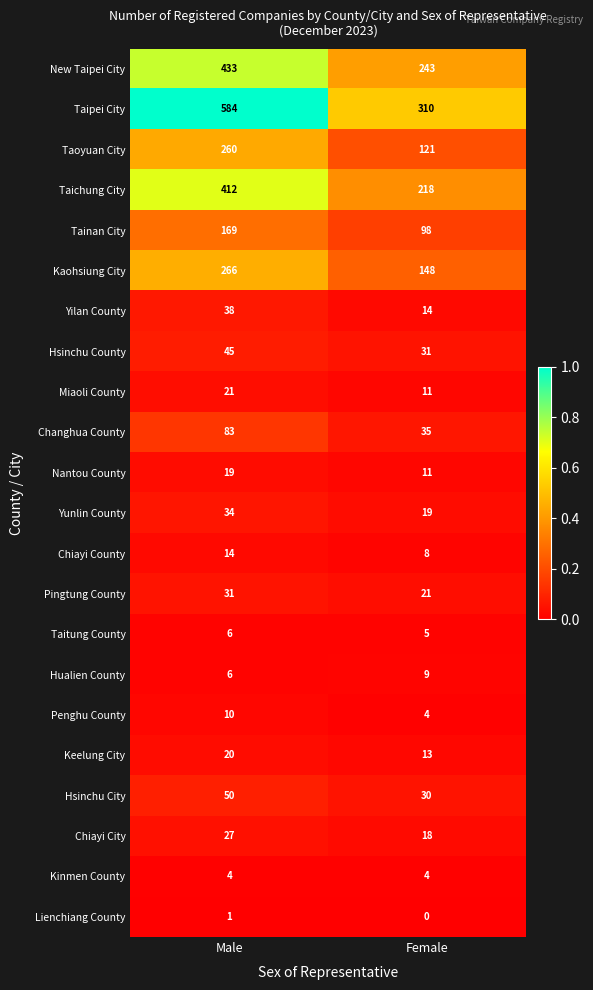

The value of Hsinchu County at Male is 71. True or false?

False